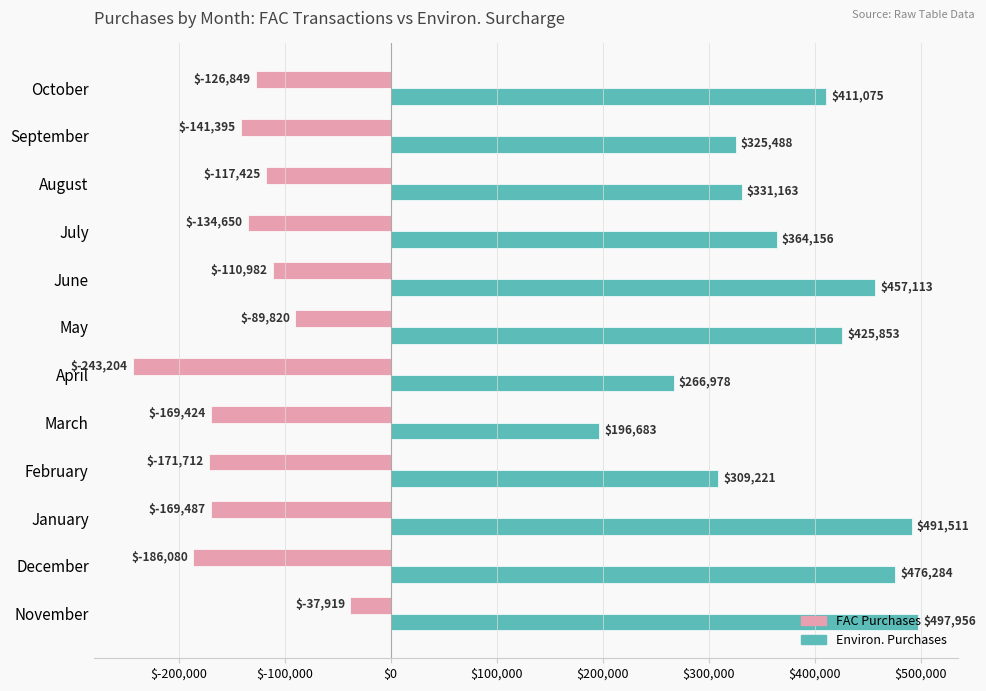

List the series in order of their overall mean, highest first.

Environ. Purchases, FAC Purchases